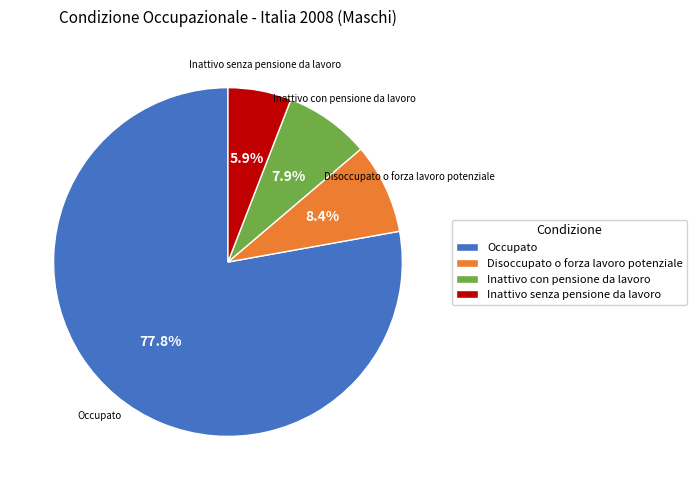

Is it true that Inattivo senza pensione da lavoro is 1% of the pie?

False